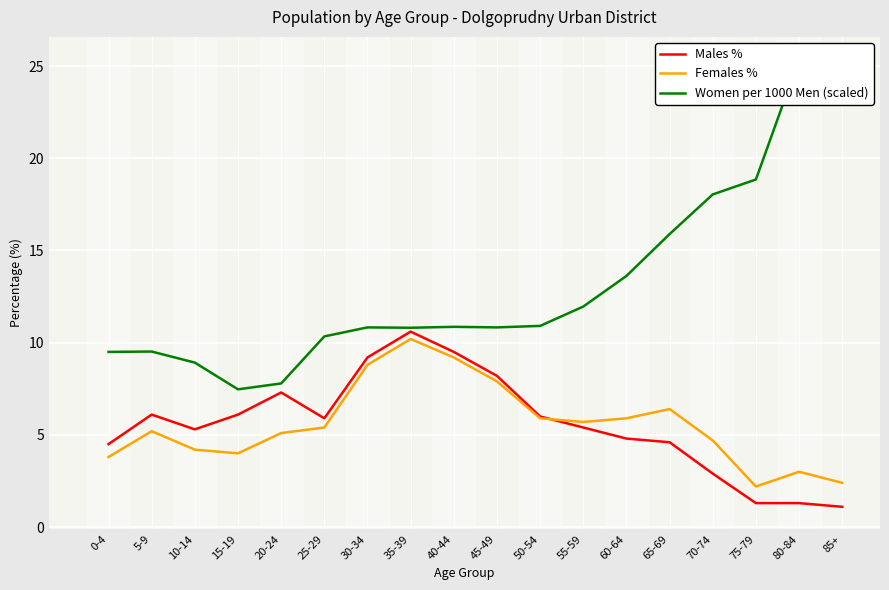

Reading right to left, what are all the values shown in this chart?

Males %: 1.1	1.3	1.3	2.9	4.6	4.8	5.4	6.0	8.2	9.5	10.6	9.2	5.9	7.3	6.1	5.3	6.1	4.5
Females %: 2.4	3.0	2.2	4.7	6.4	5.9	5.7	5.9	7.9	9.2	10.2	8.8	5.4	5.1	4.0	4.2	5.2	3.8
Women per 1000 Men (scaled): 25.3	25.4	18.9	18.0	15.9	13.6	12.0	10.9	10.8	10.9	10.8	10.8	10.3	7.8	7.5	8.9	9.5	9.5